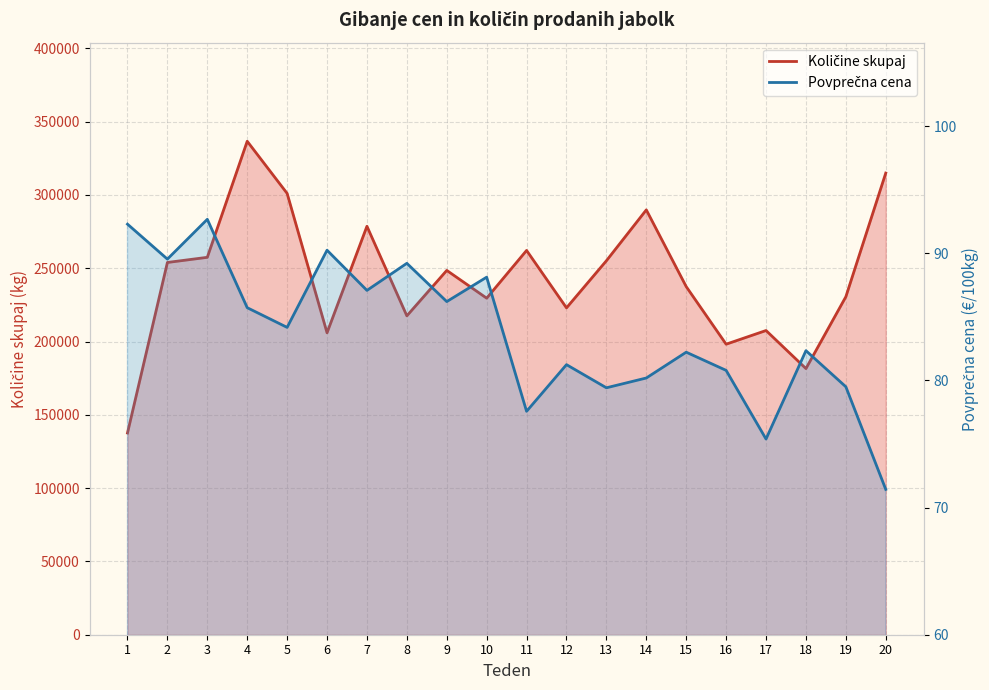

True or false: Povprečna cena and Količine skupaj cross at least once.

False